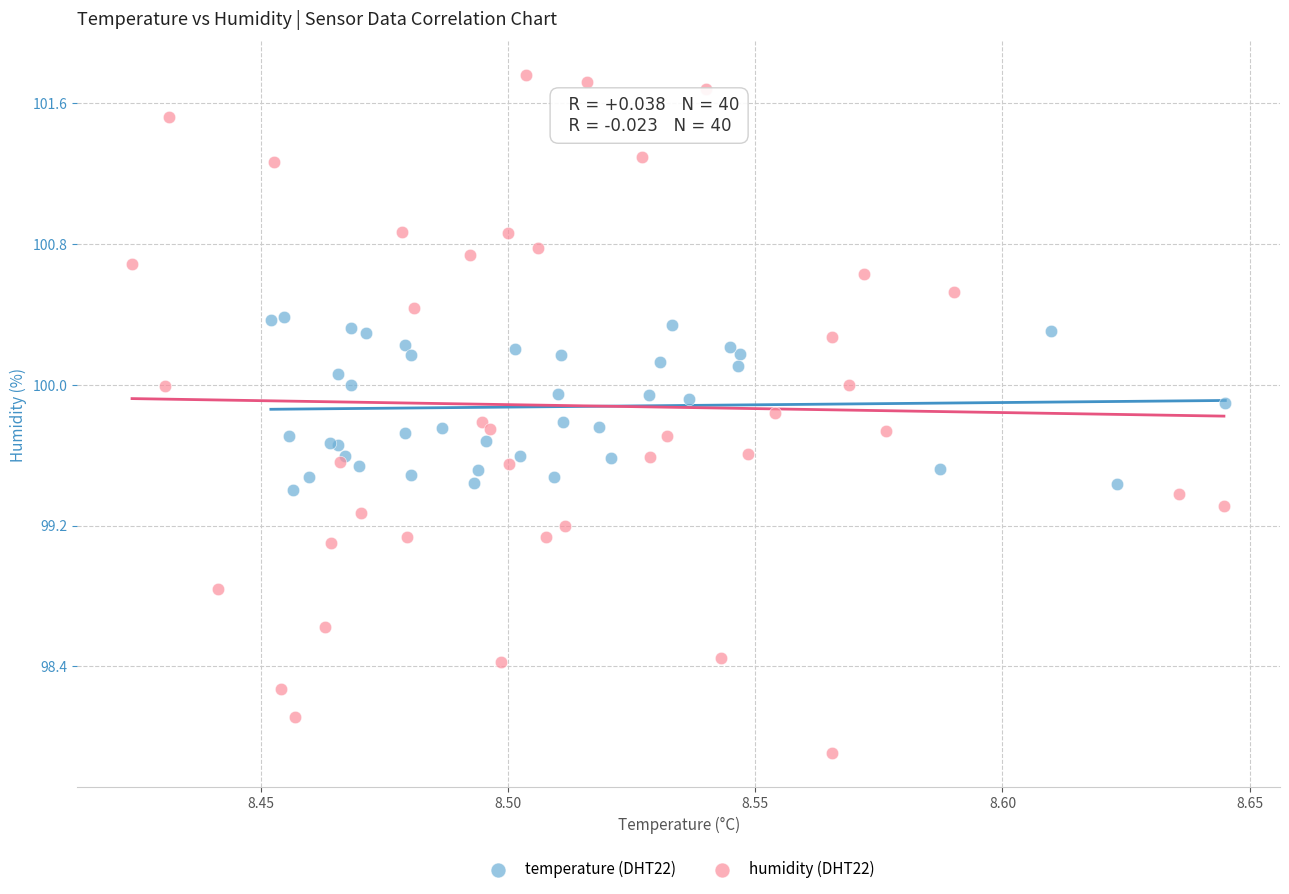

What are all the series names shown in the legend?

temperature (DHT22), humidity (DHT22)